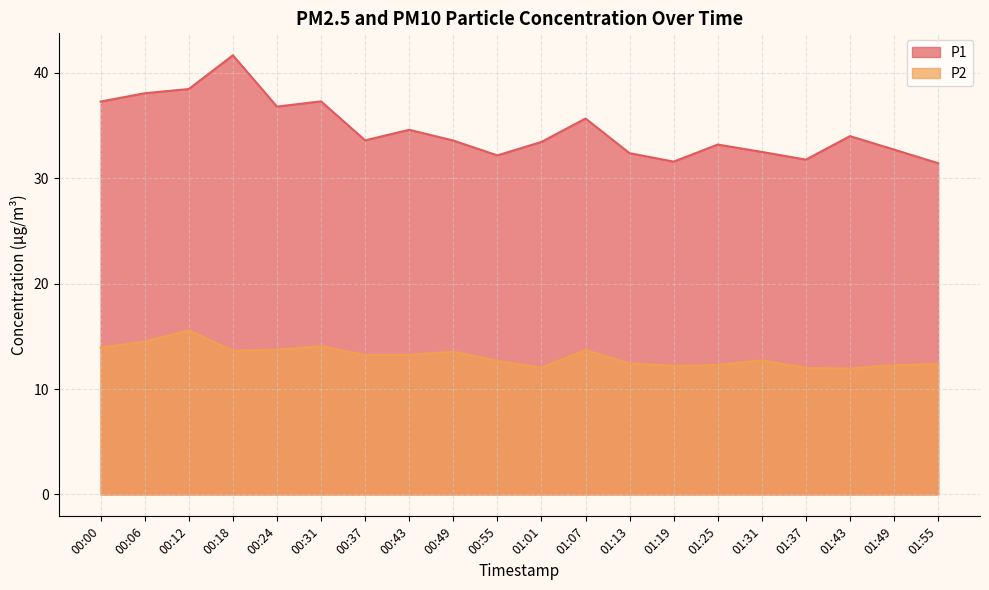

Is the value of P2 at 01:49 greater than the value of P1 at 00:55?

No